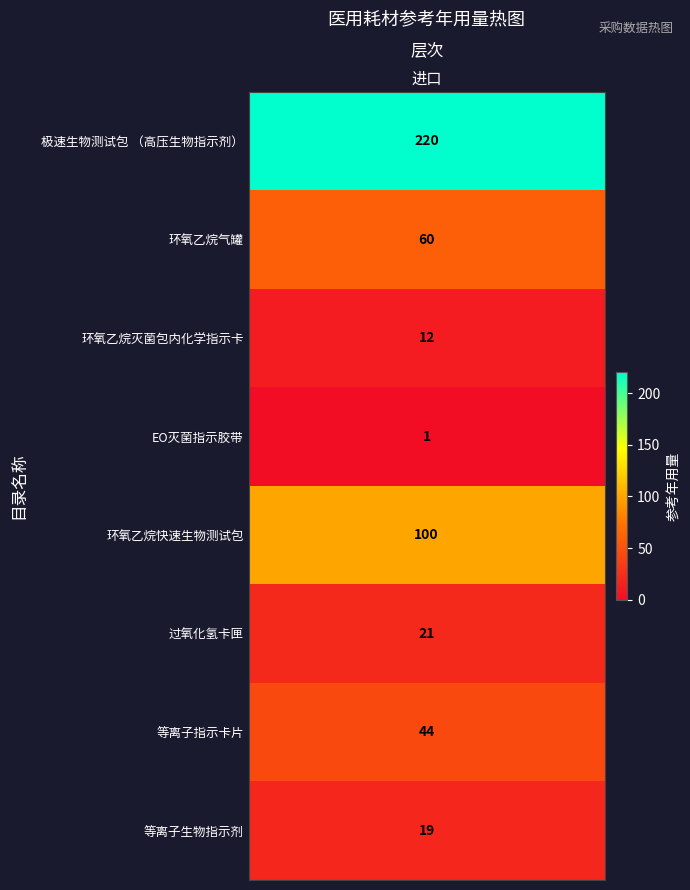

Between 1 and 3, which is larger?

1